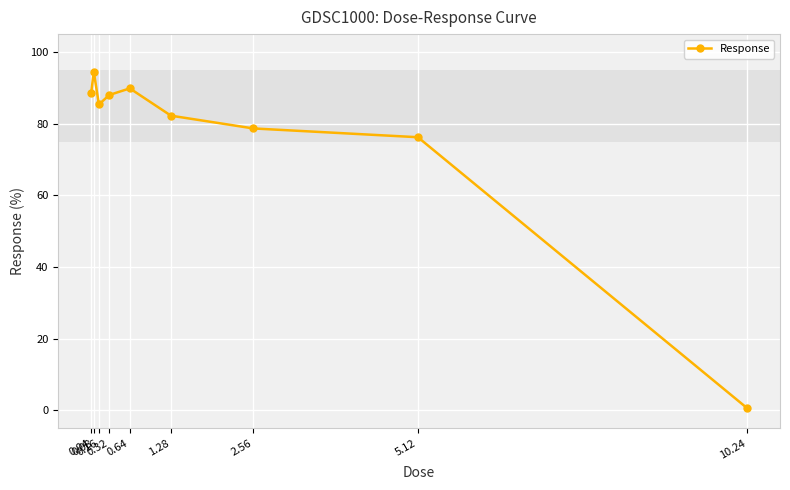

What is the greatest value displayed?

94.5